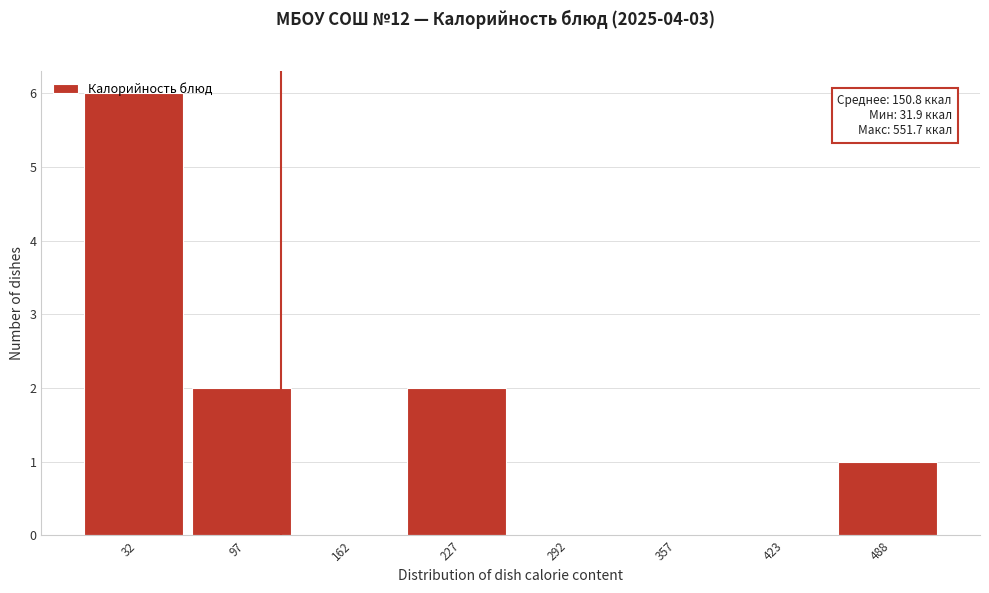

The chart shows a value of 0 at 292. True or false?

True